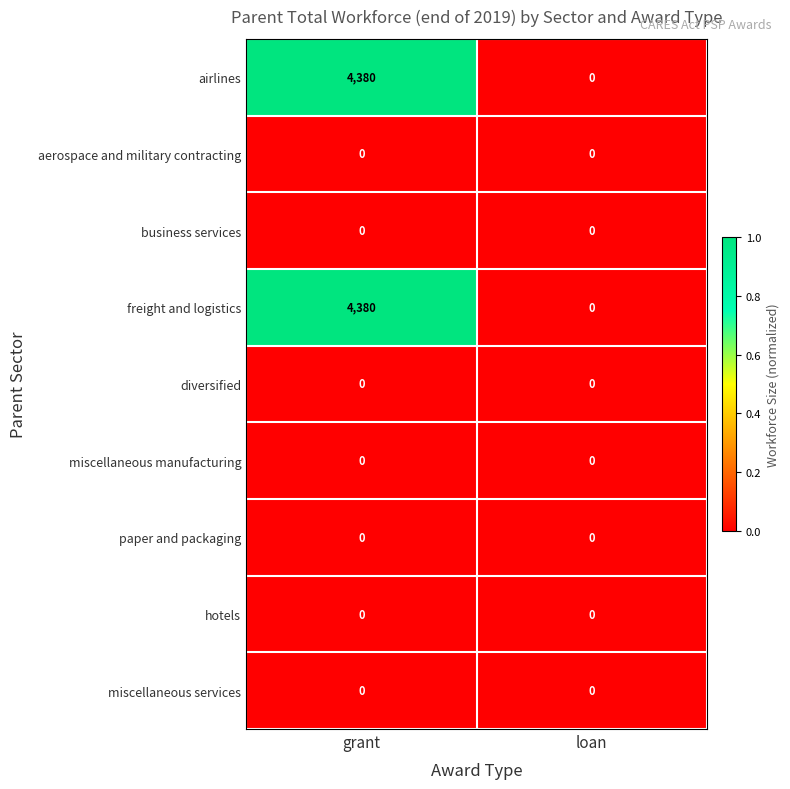

How many categories are shown in the chart?

2